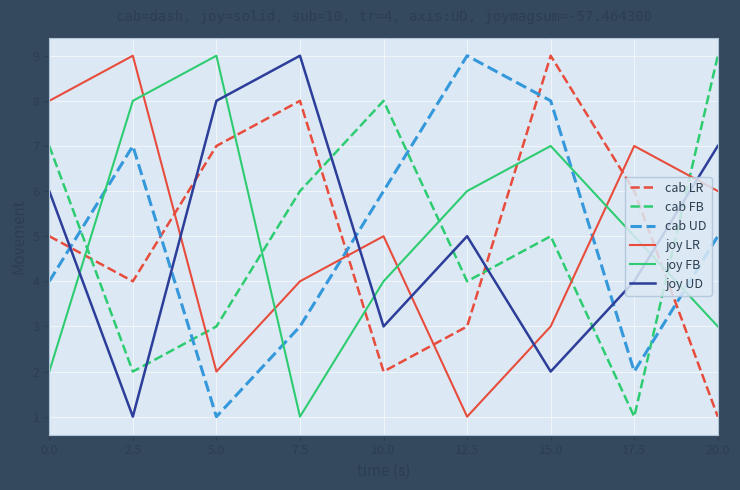

True or false: joy LR has more than 1 interior local peaks.

True